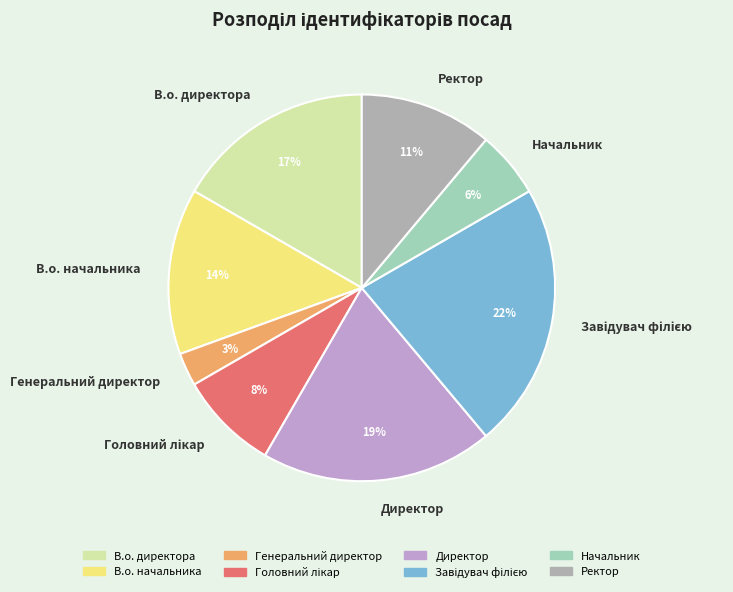

To the nearest percent, what is the difference between the В.о. директора and В.о. начальника slice percentages?

3%